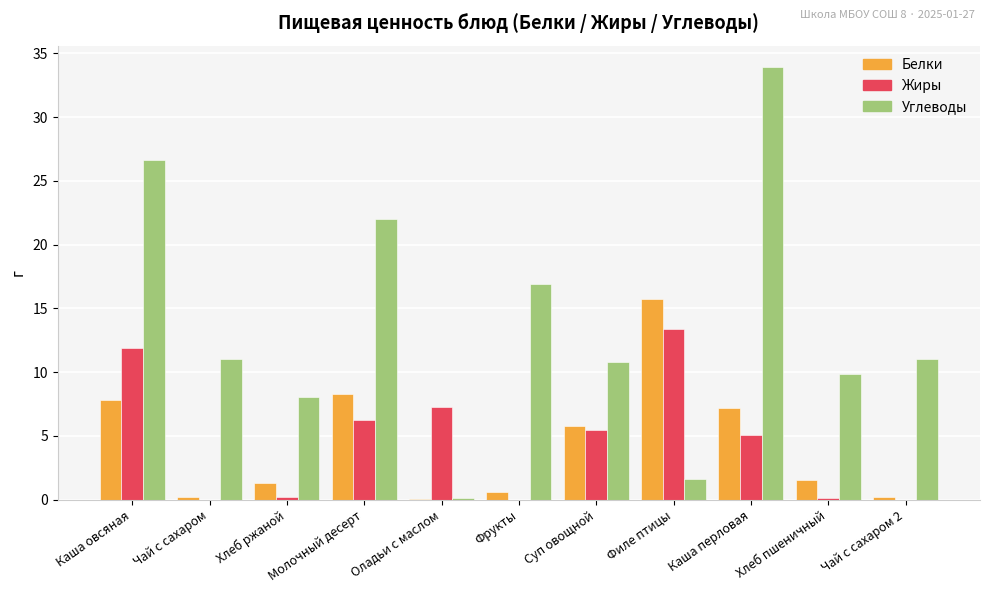

True or false: Белки has a value of 15.8 at Филе птицы.

True